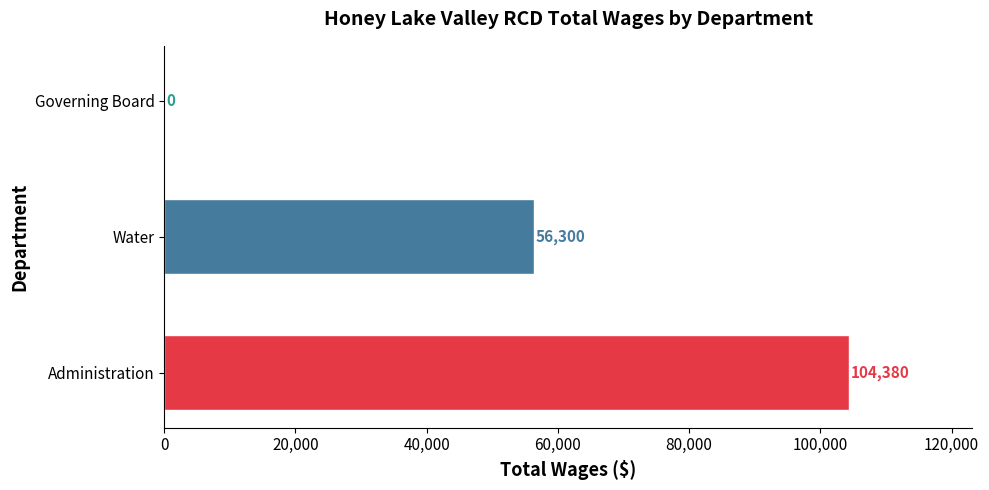

Reading top to bottom, transcribe all the data shown in this chart.

Governing Board=0	Water=56300	Administration=104380